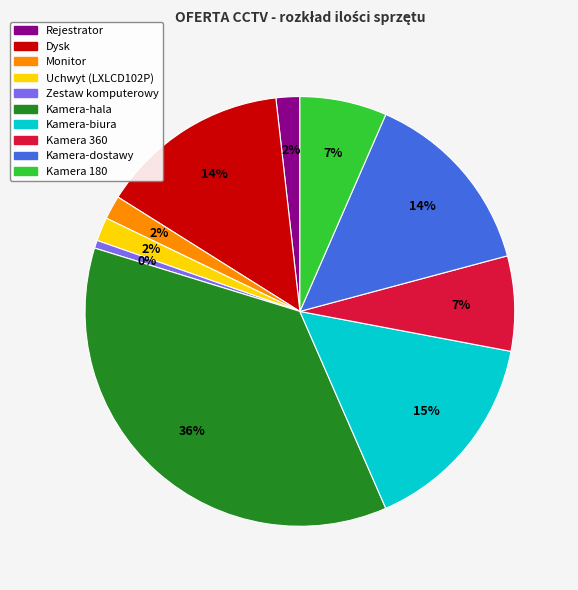

What is the ratio of the value at Kamera 180 to the value at Rejestrator?

3.7